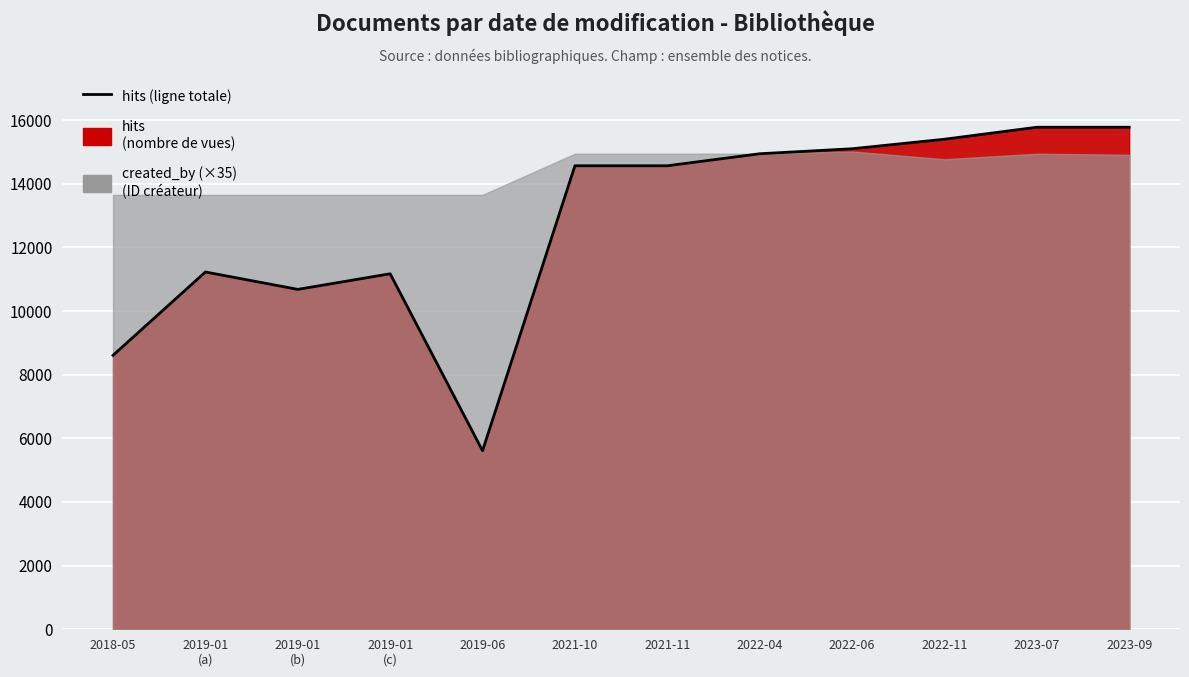

Between 2019-06 and 2021-10, which is larger?

2021-10